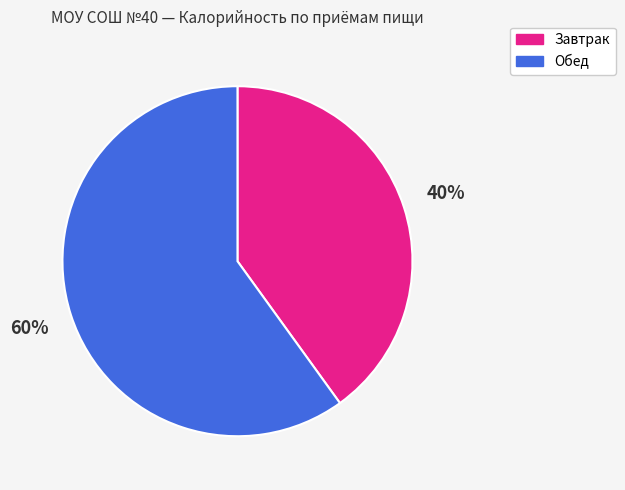

How many slices are in this pie chart?

2